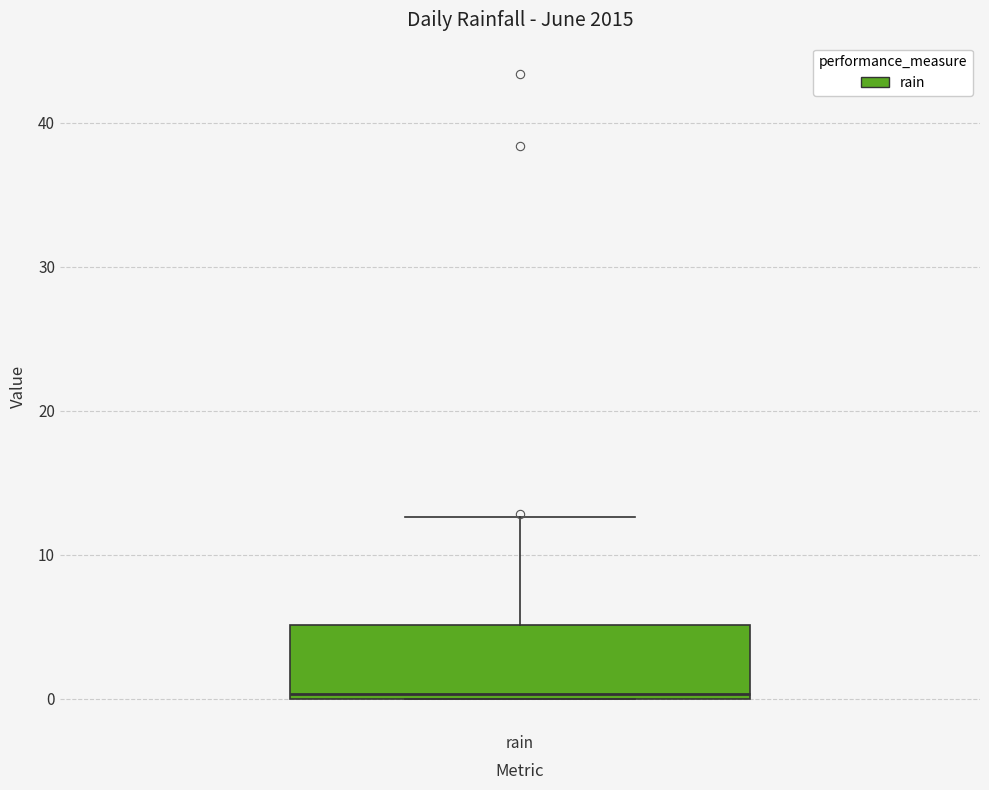

Transcribe this box plot: give where the median line is, the range the box spans, and where the two whiskers end, as read against the y-axis. The values are not printed on the chart, so give them approximately, as read against the axis.

median 0 (just above the box's lower edge), box 0 to 5, whiskers 0 to 13